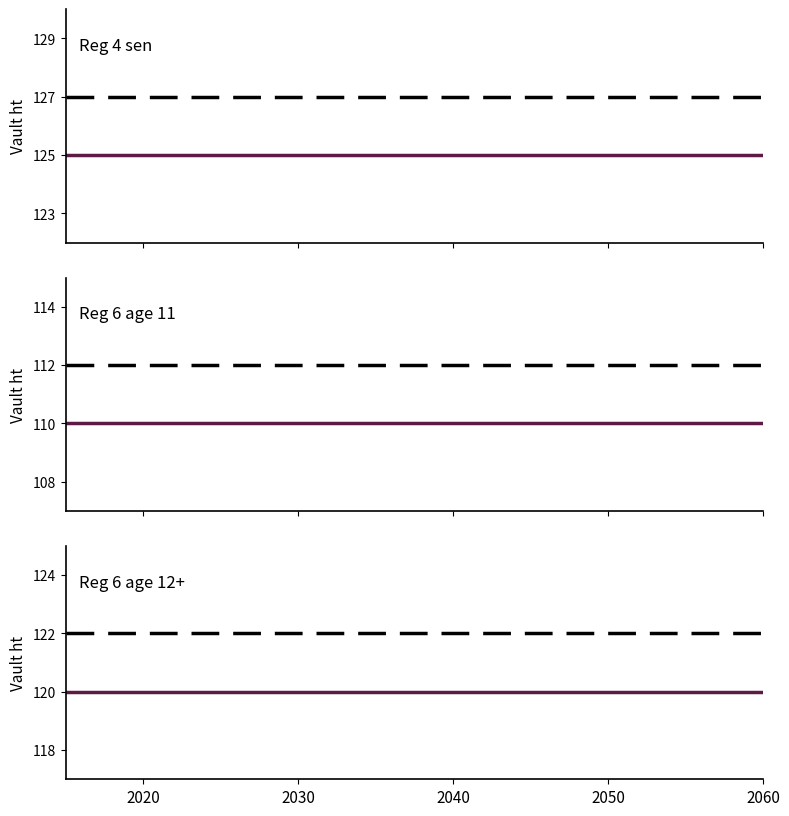

The value of Reg 6 age 12+ at 2060 is 120. True or false?

True